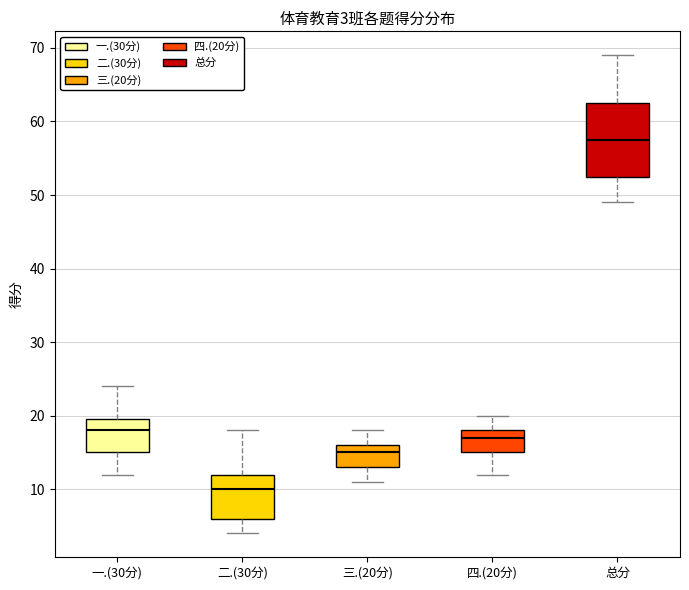

Comparing the boxes themselves (not the whiskers), which one is the tallest?

总分